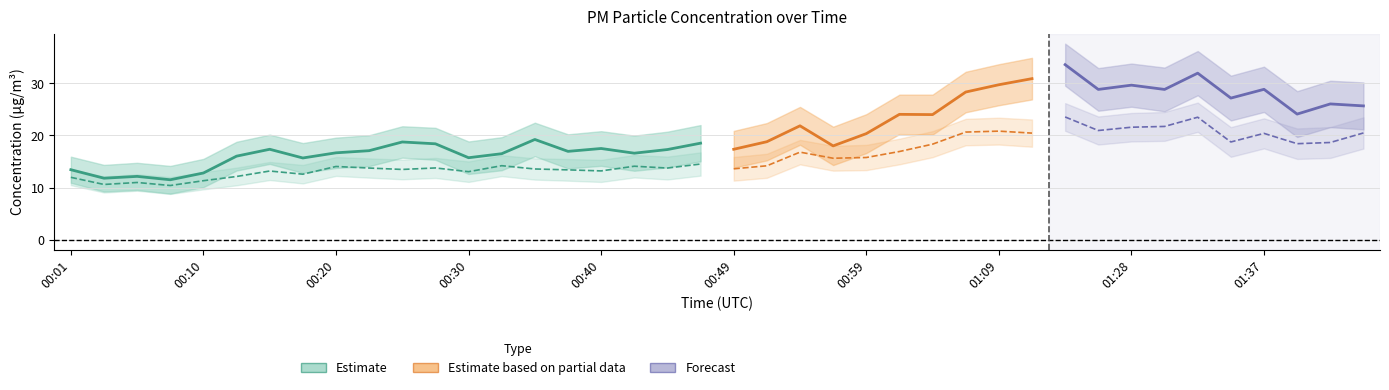

At which category is the sum across all series the highest?

01:20